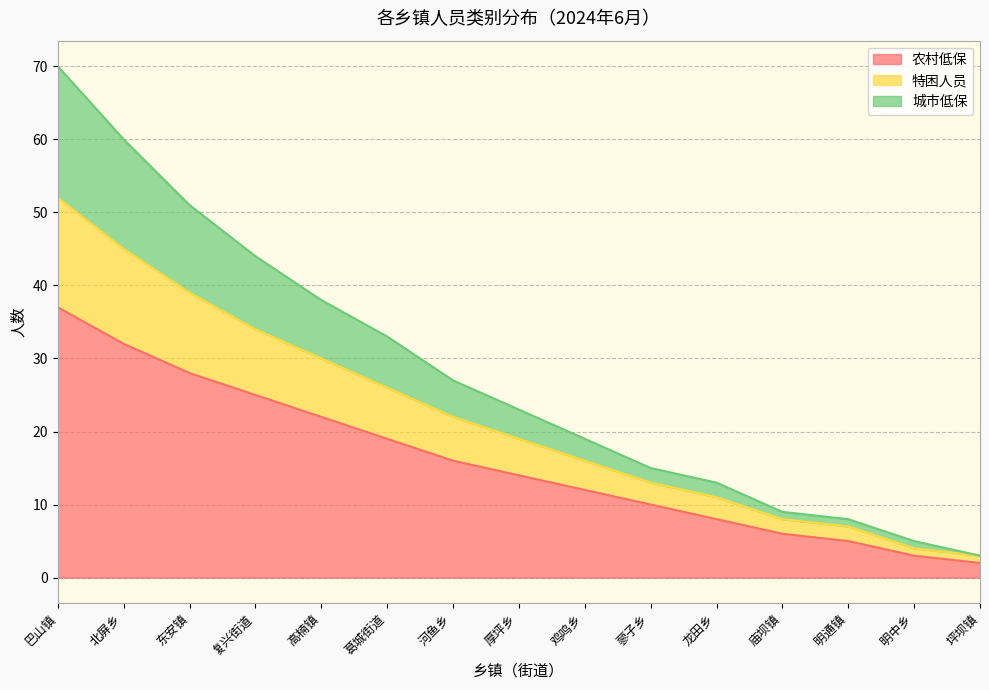

What is the maximum value for 农村低保?

37